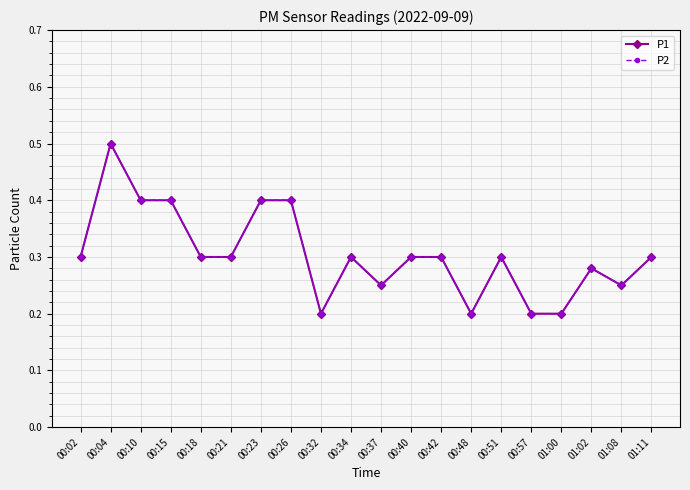

Reading right to left, list all the values displayed in this chart.

P1: 0.3	0.2	0.3	0.2	0.2	0.3	0.2	0.3	0.3	0.2	0.3	0.2	0.4	0.4	0.3	0.3	0.4	0.4	0.5	0.3
P2: 0.3	0.2	0.3	0.2	0.2	0.3	0.2	0.3	0.3	0.2	0.3	0.2	0.4	0.4	0.3	0.3	0.4	0.4	0.5	0.3